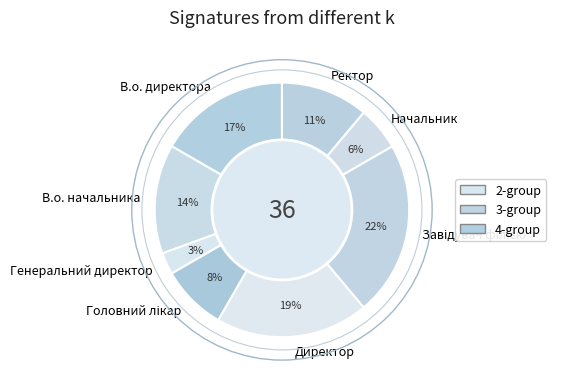

Do Начальник and В.о. начальника together represent more than half of the pie?

No